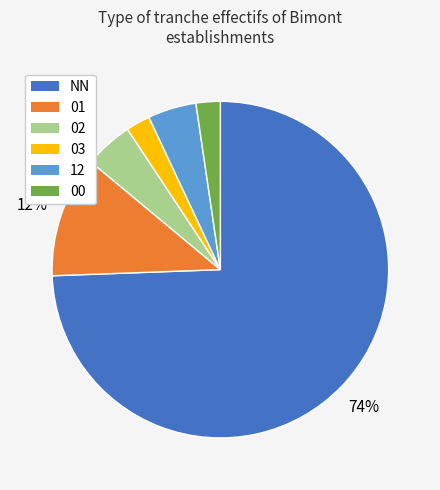

What is the ratio of the value at 02 to the value at 12?

1.0